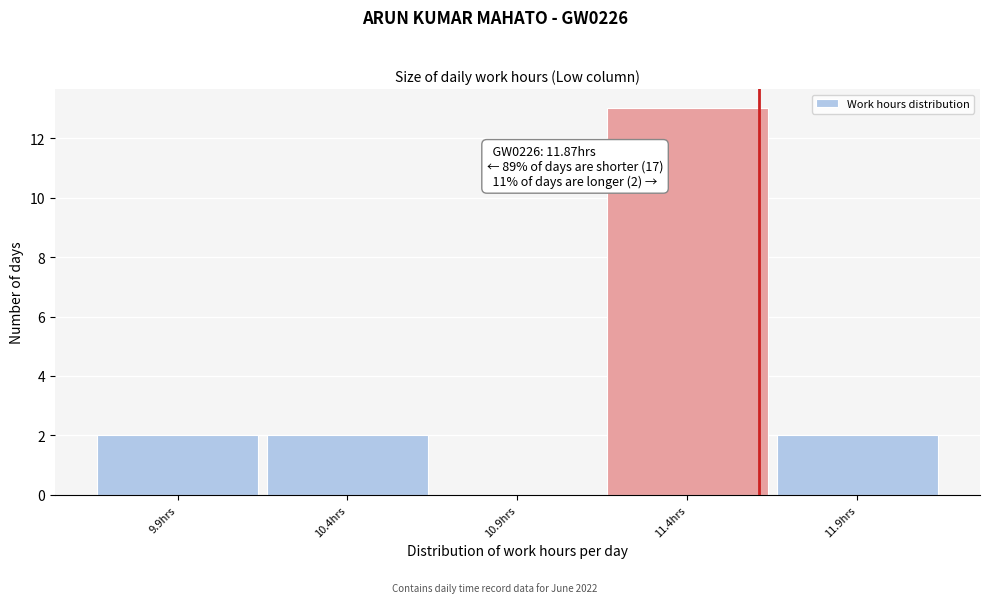

Reading right to left, what are all the values shown in this chart?

11.9hrs=2	11.4hrs=13	10.9hrs=0	10.4hrs=2	9.9hrs=2